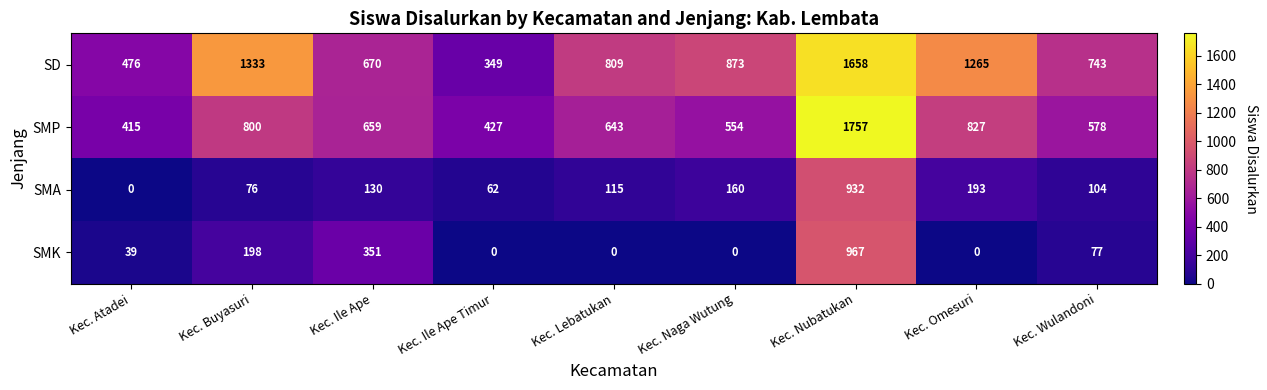

Count the number of data series in this chart.

4